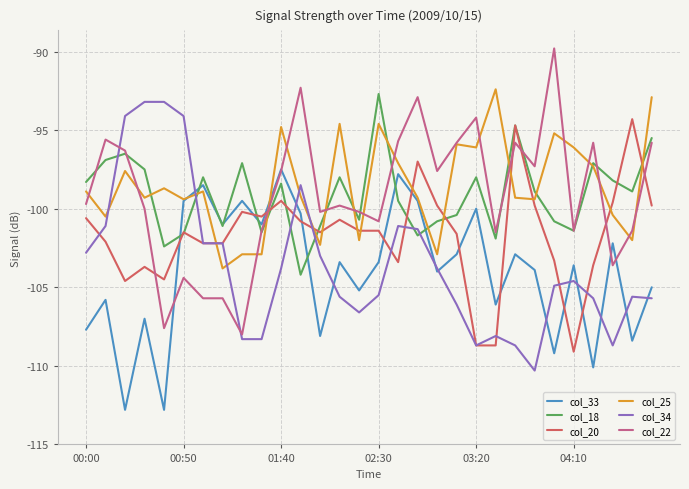

Rank the series by their maximum value, from highest to lowest.

col_22, col_25, col_18, col_34, col_20, col_33